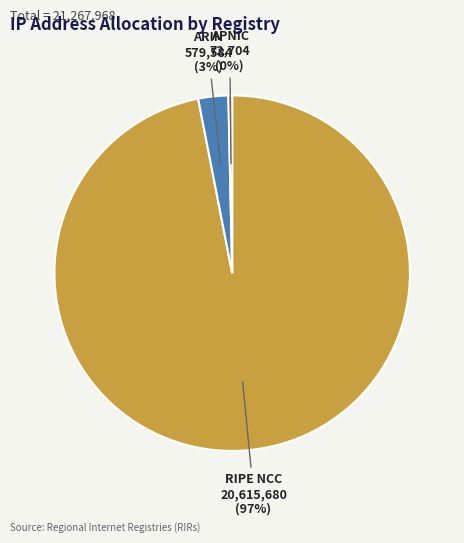

Does any single category account for the majority?

Yes